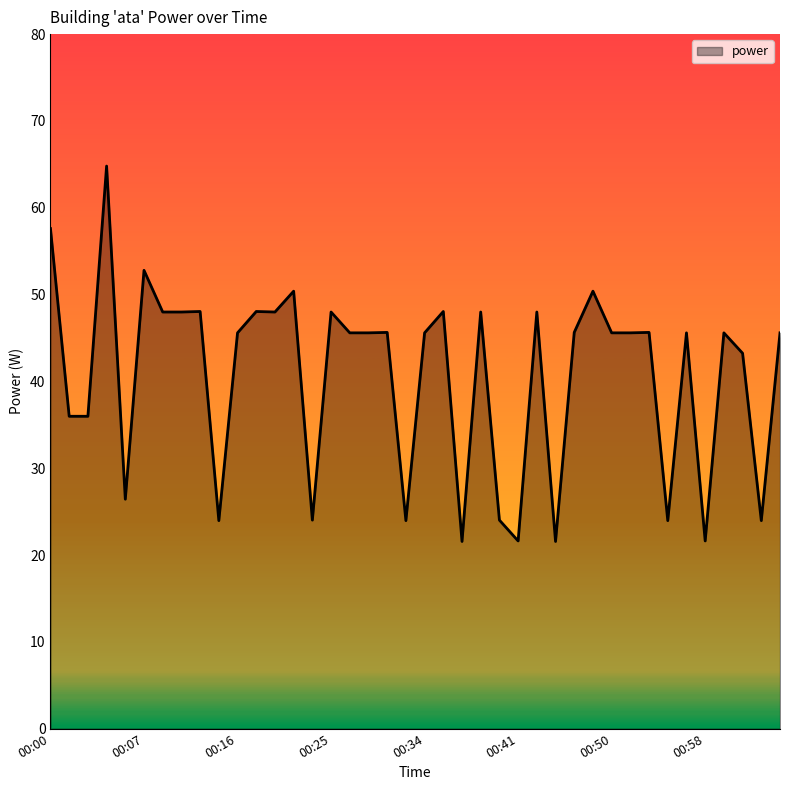

Does the chart have visible grid lines?

No